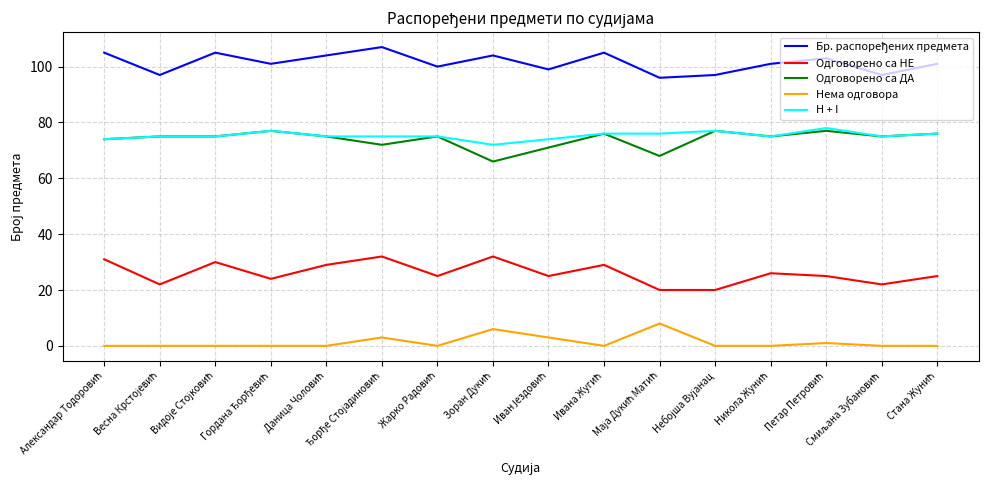

What is the highest value of the Одговорено са НЕ series?

32